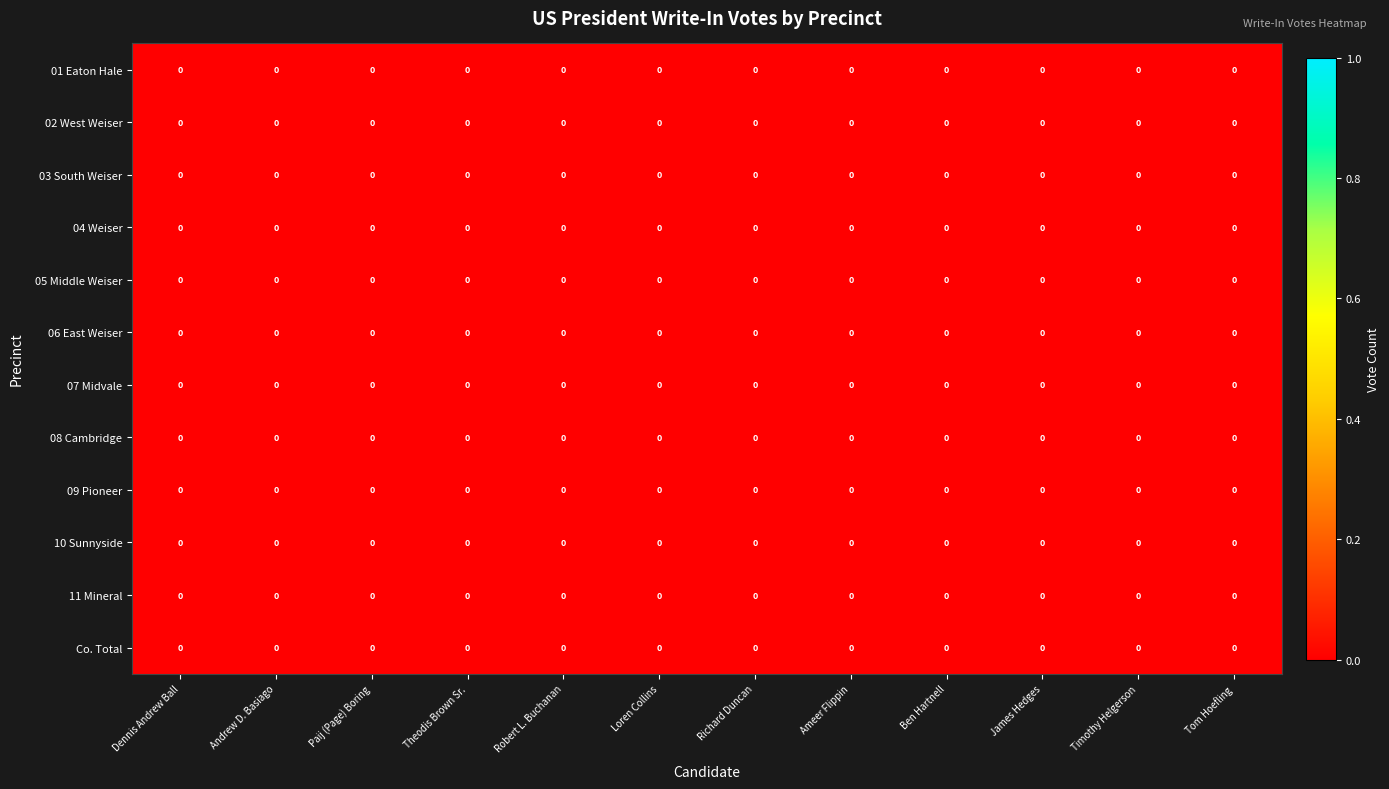

Reading left to right, transcribe all the data shown in this chart.

01 Eaton Hale: Dennis Andrew Ball=0.0	Andrew D. Basiago=0.0	Paij (Page) Boring=0.0	Theodis Brown Sr.=0.0	Robert L. Buchanan=0.0	Loren Collins=0.0	Richard Duncan=0.0	Ameer Flippin=0.0	Ben Hartnell=0.0	James Hedges=0.0	Timothy Helgerson=0.0	Tom Hoefling=0.0
02 West Weiser: Dennis Andrew Ball=0.0	Andrew D. Basiago=0.0	Paij (Page) Boring=0.0	Theodis Brown Sr.=0.0	Robert L. Buchanan=0.0	Loren Collins=0.0	Richard Duncan=0.0	Ameer Flippin=0.0	Ben Hartnell=0.0	James Hedges=0.0	Timothy Helgerson=0.0	Tom Hoefling=0.0
03 South Weiser: Dennis Andrew Ball=0.0	Andrew D. Basiago=0.0	Paij (Page) Boring=0.0	Theodis Brown Sr.=0.0	Robert L. Buchanan=0.0	Loren Collins=0.0	Richard Duncan=0.0	Ameer Flippin=0.0	Ben Hartnell=0.0	James Hedges=0.0	Timothy Helgerson=0.0	Tom Hoefling=0.0
04 Weiser: Dennis Andrew Ball=0.0	Andrew D. Basiago=0.0	Paij (Page) Boring=0.0	Theodis Brown Sr.=0.0	Robert L. Buchanan=0.0	Loren Collins=0.0	Richard Duncan=0.0	Ameer Flippin=0.0	Ben Hartnell=0.0	James Hedges=0.0	Timothy Helgerson=0.0	Tom Hoefling=0.0
05 Middle Weiser: Dennis Andrew Ball=0.0	Andrew D. Basiago=0.0	Paij (Page) Boring=0.0	Theodis Brown Sr.=0.0	Robert L. Buchanan=0.0	Loren Collins=0.0	Richard Duncan=0.0	Ameer Flippin=0.0	Ben Hartnell=0.0	James Hedges=0.0	Timothy Helgerson=0.0	Tom Hoefling=0.0
06 East Weiser: Dennis Andrew Ball=0.0	Andrew D. Basiago=0.0	Paij (Page) Boring=0.0	Theodis Brown Sr.=0.0	Robert L. Buchanan=0.0	Loren Collins=0.0	Richard Duncan=0.0	Ameer Flippin=0.0	Ben Hartnell=0.0	James Hedges=0.0	Timothy Helgerson=0.0	Tom Hoefling=0.0
07 Midvale: Dennis Andrew Ball=0.0	Andrew D. Basiago=0.0	Paij (Page) Boring=0.0	Theodis Brown Sr.=0.0	Robert L. Buchanan=0.0	Loren Collins=0.0	Richard Duncan=0.0	Ameer Flippin=0.0	Ben Hartnell=0.0	James Hedges=0.0	Timothy Helgerson=0.0	Tom Hoefling=0.0
08 Cambridge: Dennis Andrew Ball=0.0	Andrew D. Basiago=0.0	Paij (Page) Boring=0.0	Theodis Brown Sr.=0.0	Robert L. Buchanan=0.0	Loren Collins=0.0	Richard Duncan=0.0	Ameer Flippin=0.0	Ben Hartnell=0.0	James Hedges=0.0	Timothy Helgerson=0.0	Tom Hoefling=0.0
09 Pioneer: Dennis Andrew Ball=0.0	Andrew D. Basiago=0.0	Paij (Page) Boring=0.0	Theodis Brown Sr.=0.0	Robert L. Buchanan=0.0	Loren Collins=0.0	Richard Duncan=0.0	Ameer Flippin=0.0	Ben Hartnell=0.0	James Hedges=0.0	Timothy Helgerson=0.0	Tom Hoefling=0.0
10 Sunnyside: Dennis Andrew Ball=0.0	Andrew D. Basiago=0.0	Paij (Page) Boring=0.0	Theodis Brown Sr.=0.0	Robert L. Buchanan=0.0	Loren Collins=0.0	Richard Duncan=0.0	Ameer Flippin=0.0	Ben Hartnell=0.0	James Hedges=0.0	Timothy Helgerson=0.0	Tom Hoefling=0.0
11 Mineral: Dennis Andrew Ball=0.0	Andrew D. Basiago=0.0	Paij (Page) Boring=0.0	Theodis Brown Sr.=0.0	Robert L. Buchanan=0.0	Loren Collins=0.0	Richard Duncan=0.0	Ameer Flippin=0.0	Ben Hartnell=0.0	James Hedges=0.0	Timothy Helgerson=0.0	Tom Hoefling=0.0
Co. Total: Dennis Andrew Ball=0.0	Andrew D. Basiago=0.0	Paij (Page) Boring=0.0	Theodis Brown Sr.=0.0	Robert L. Buchanan=0.0	Loren Collins=0.0	Richard Duncan=0.0	Ameer Flippin=0.0	Ben Hartnell=0.0	James Hedges=0.0	Timothy Helgerson=0.0	Tom Hoefling=0.0